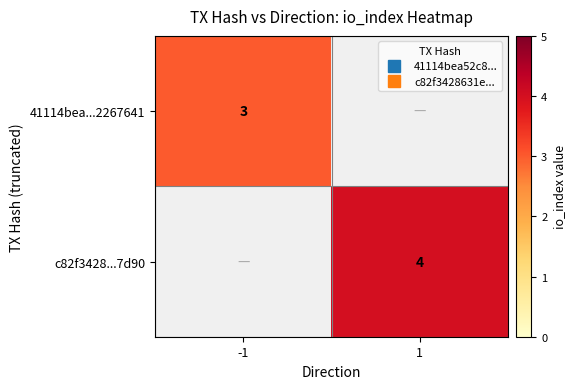

How many positive values does the 41114bea...2267641 series have?

1